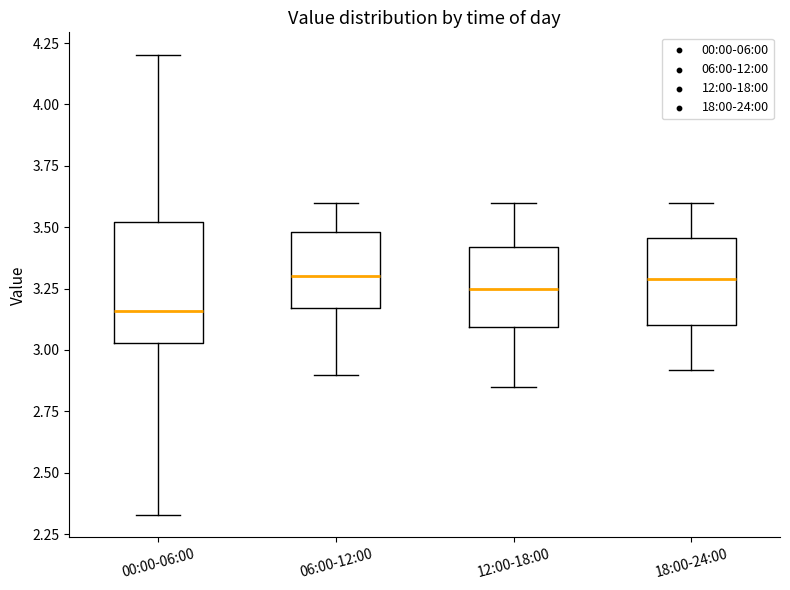

Where does the lower whisker of the box for 06:00-12:00 end on the y-axis? The values are not printed on the chart, so give them approximately, as read against the axis.

2.90